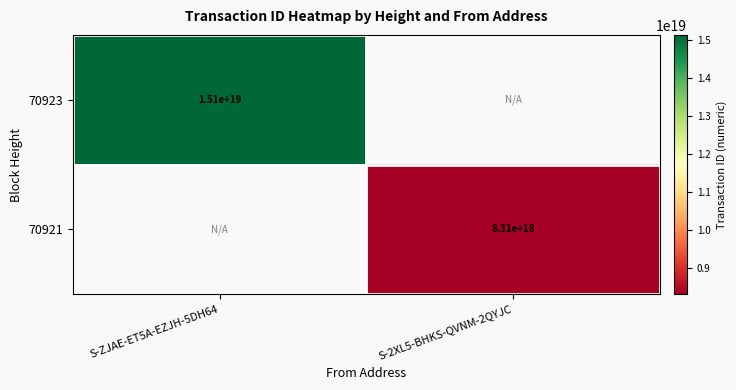

How many distinct data groups are displayed?

2